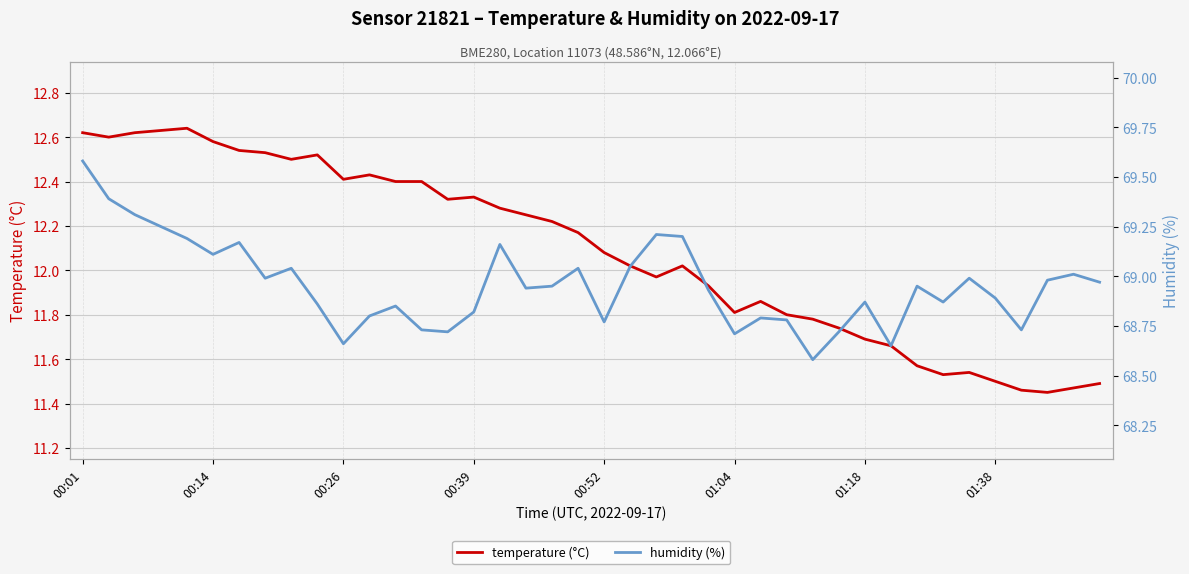

The temperature (°C) series shows 11.7 at 01:18. True or false?

True